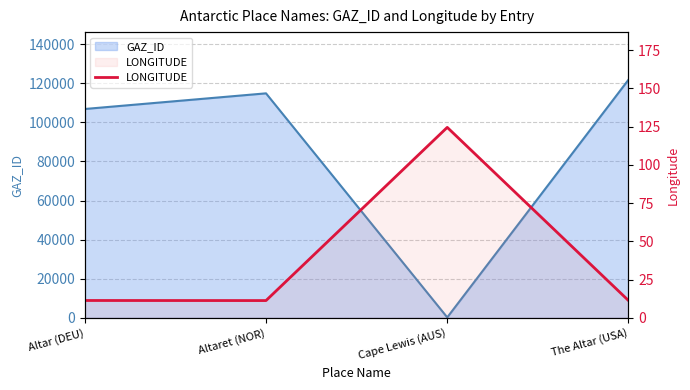

At which category does the data reach its first local valley?

Altaret (NOR)